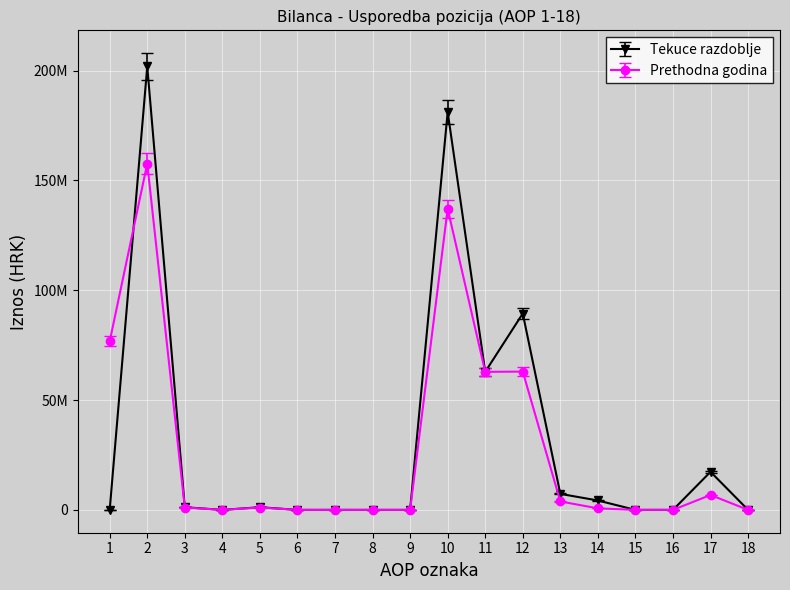

At which label is Prethodna godina closest to 78860418?

1